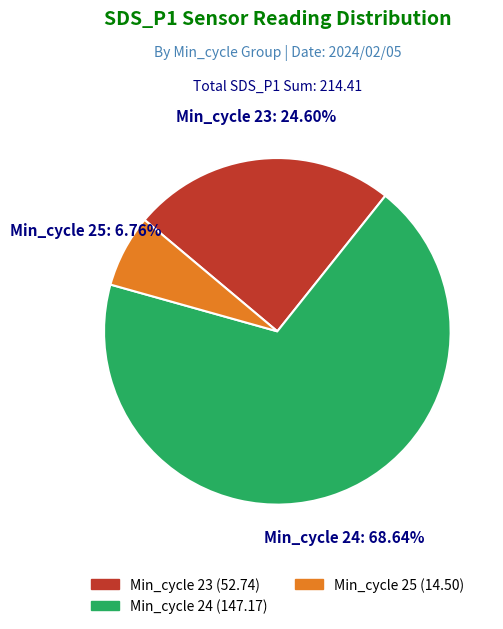

Count the number of slices in the pie.

3